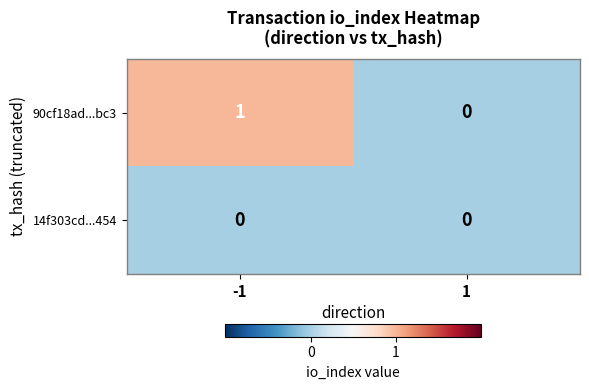

At which category is the sum across all series the highest?

-1